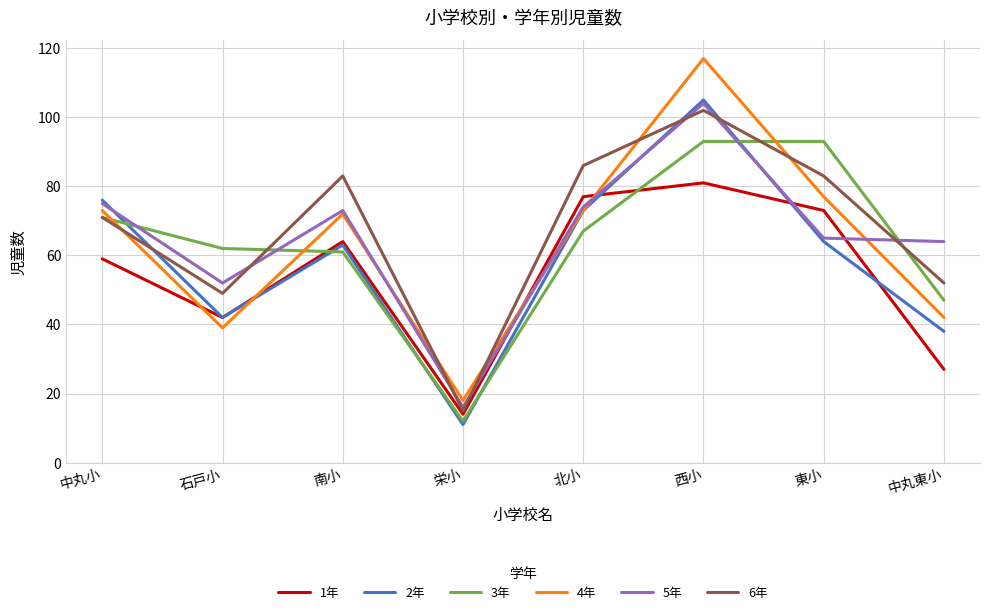

At which category does the chart reach its peak across all series?

西小